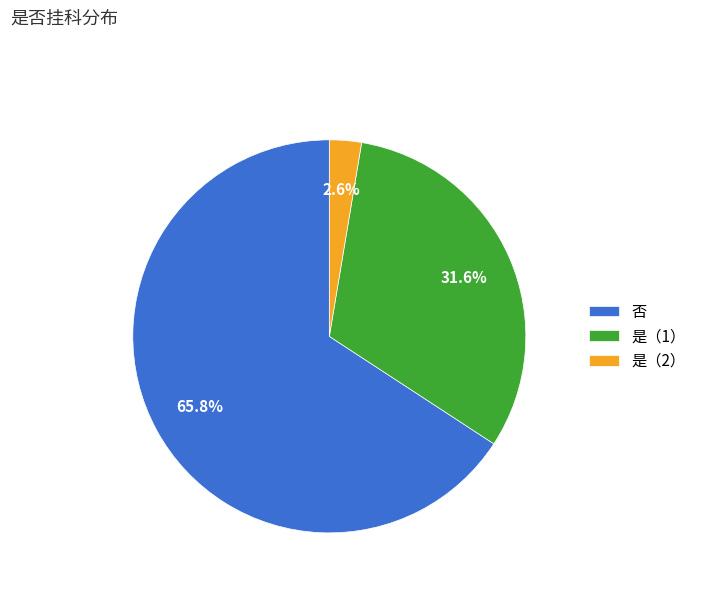

To the nearest percent, what is the difference between the largest and smallest slice percentages?

63%